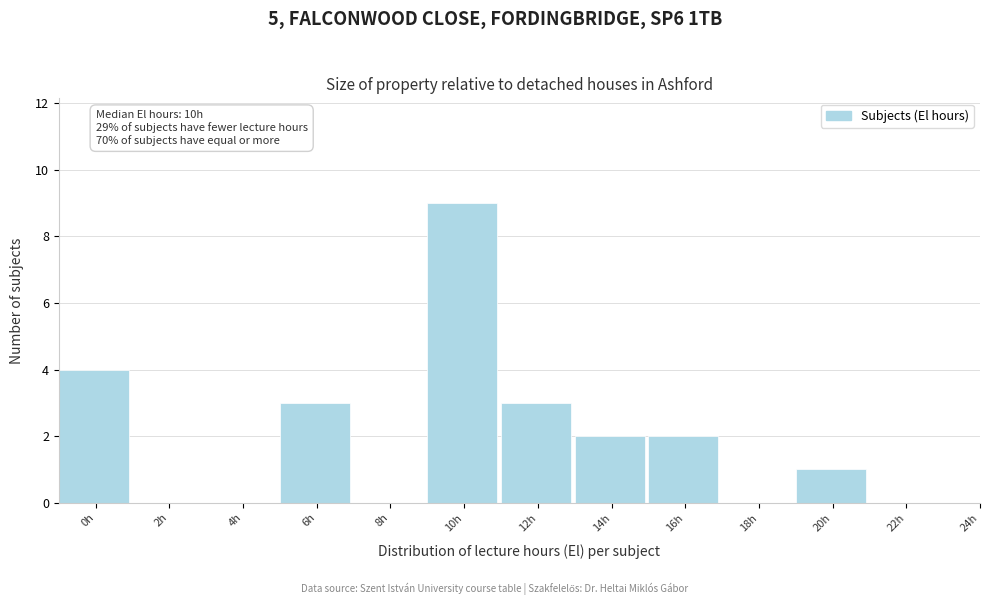

Reading left to right, what are all the values shown in this chart?

0h=4	2h=0	4h=0	6h=3	8h=0	10h=9	12h=3	14h=2	16h=2	18h=0	20h=1	22h=0	24h=0